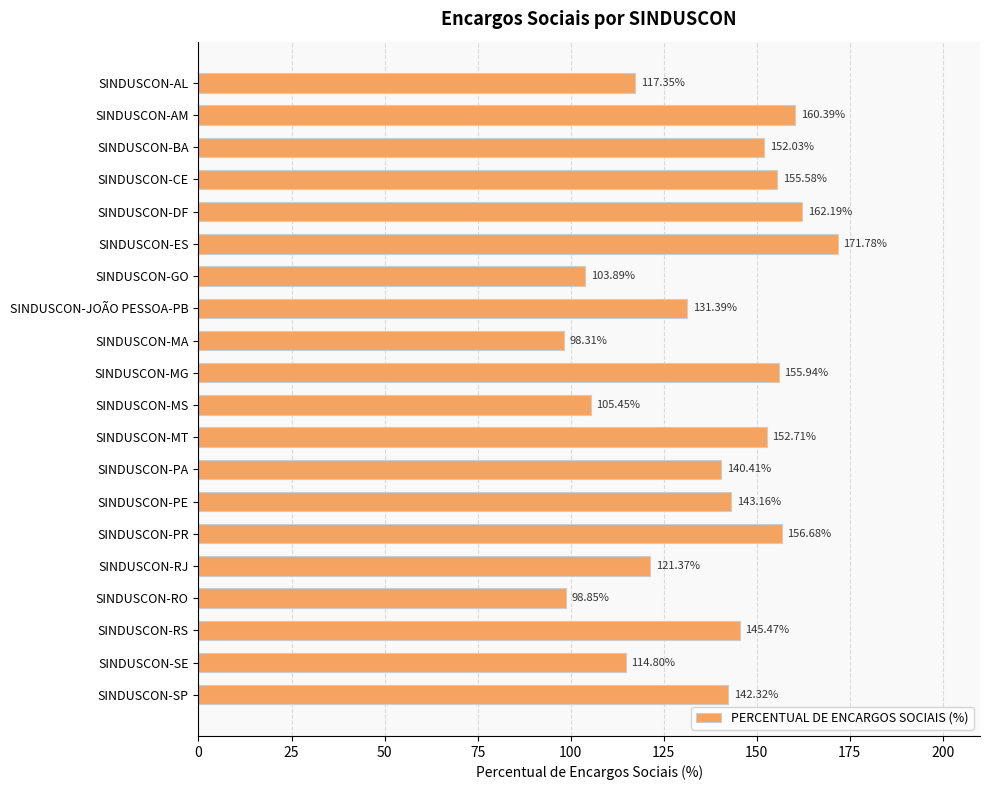

At which category does the chart reach its minimum across all series?

SINDUSCON-MA